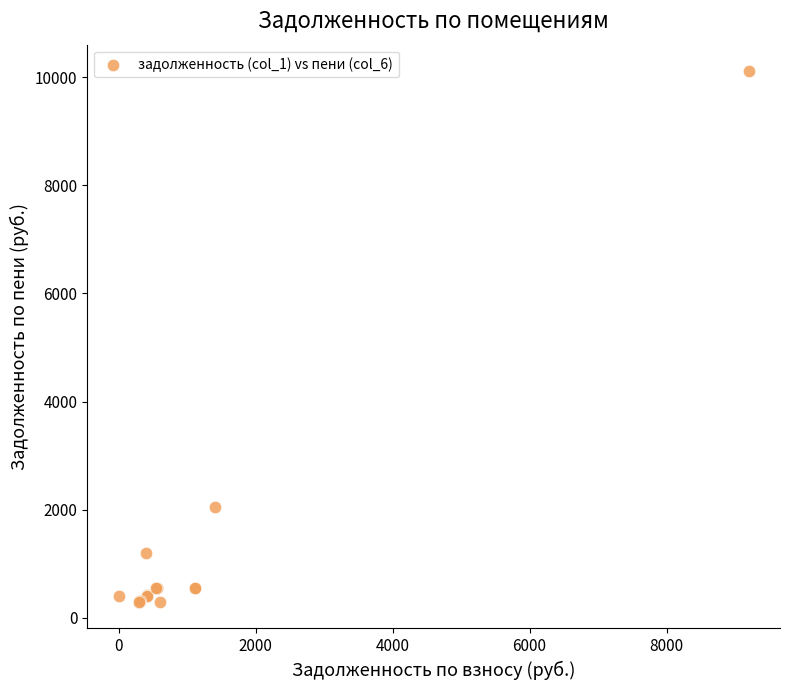

What Y value in the scatter plot is closest to 5203?

2049.5